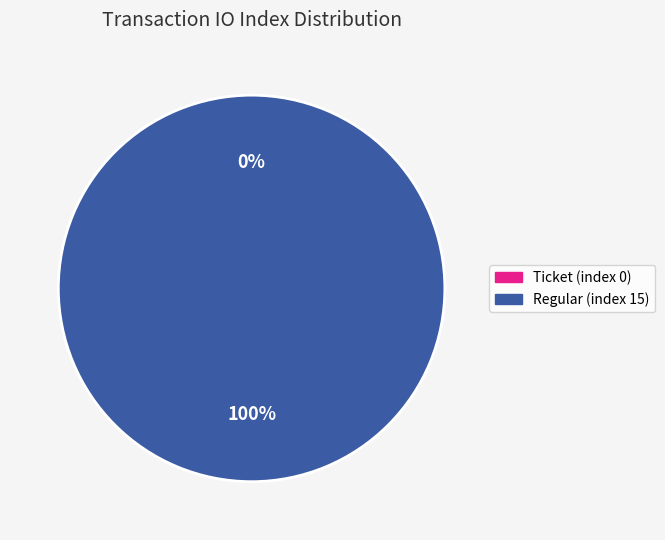

Rank the categories by value from lowest to highest.

Ticket (index 0), Regular (index 15)